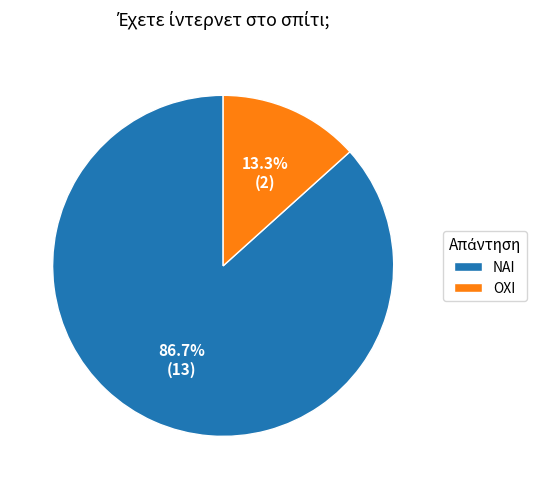

Rank the categories by value from lowest to highest.

ΟΧΙ, ΝΑΙ